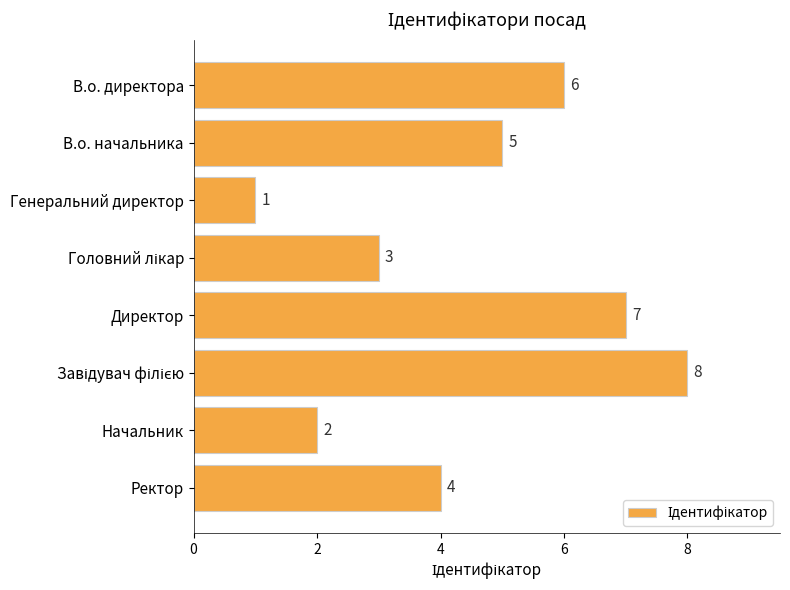

What is the sum of all values?

36